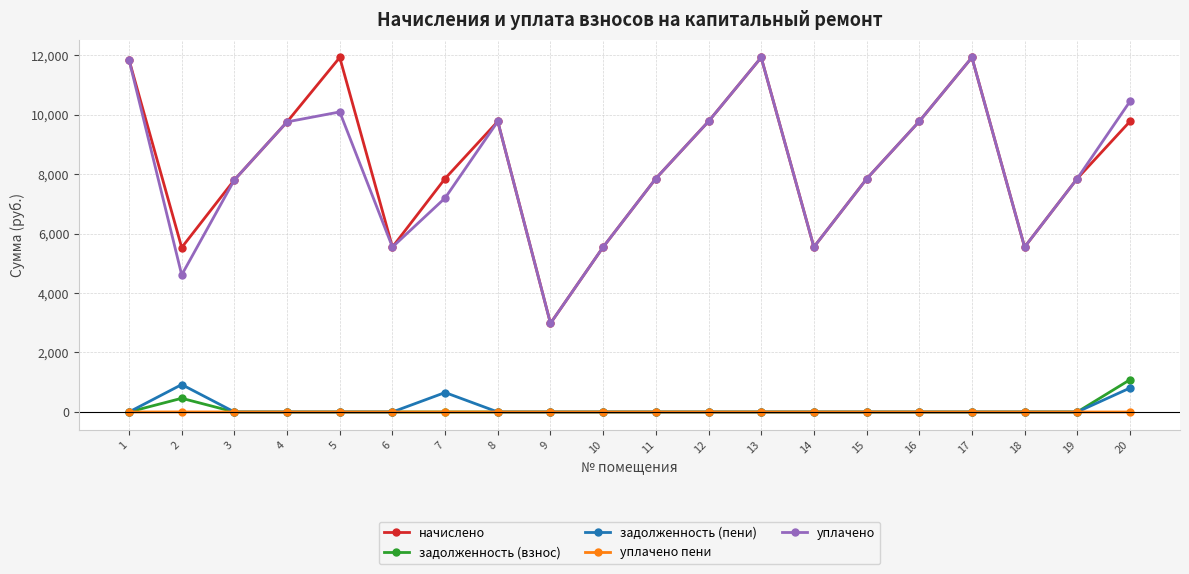

At which category does уплачено reach its first local valley?

2